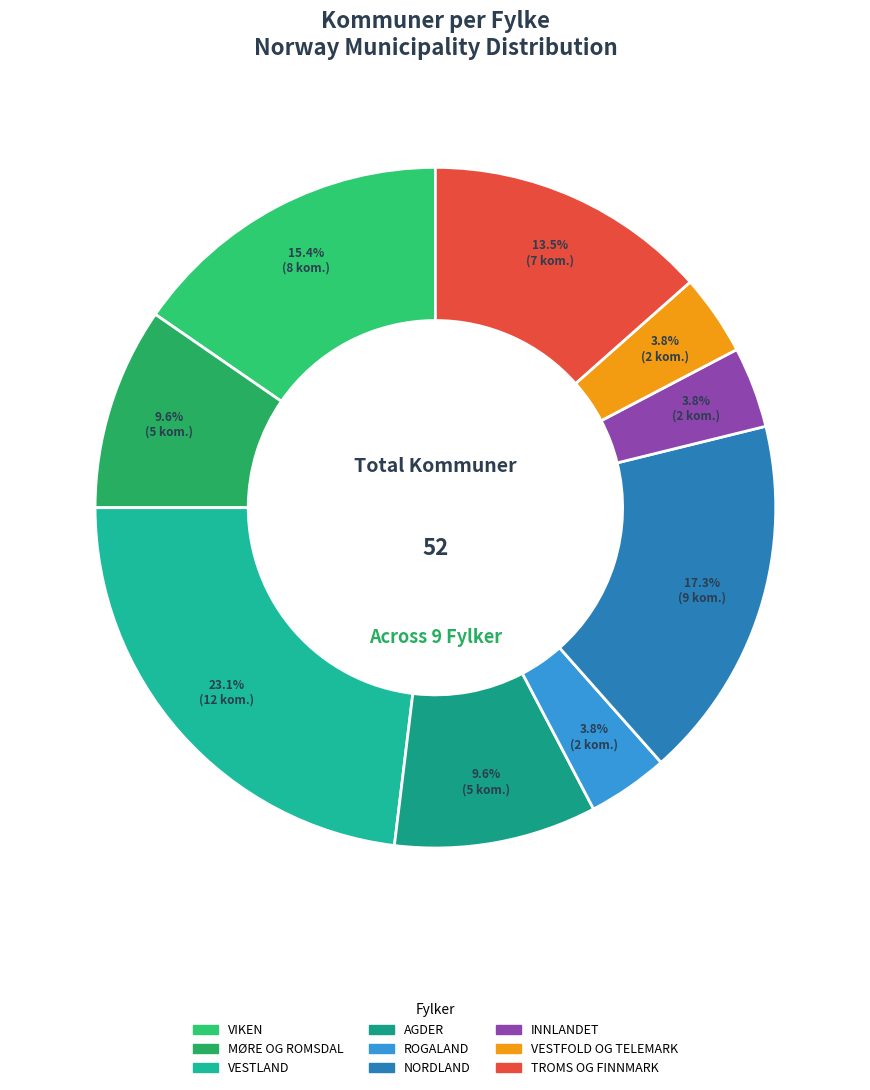

Does ROGALAND account for over 50% of the chart?

No